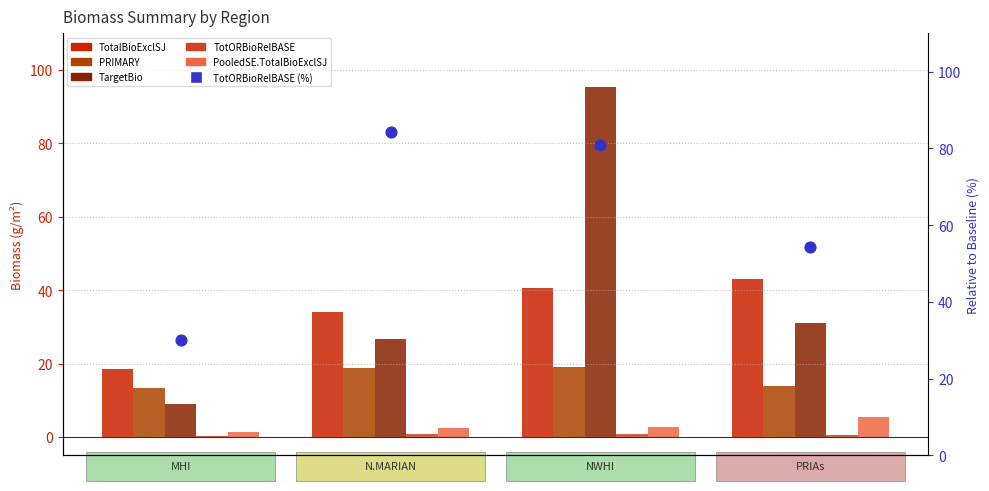

Which series has the largest total across all categories?

TotORBioRelBASE (%)